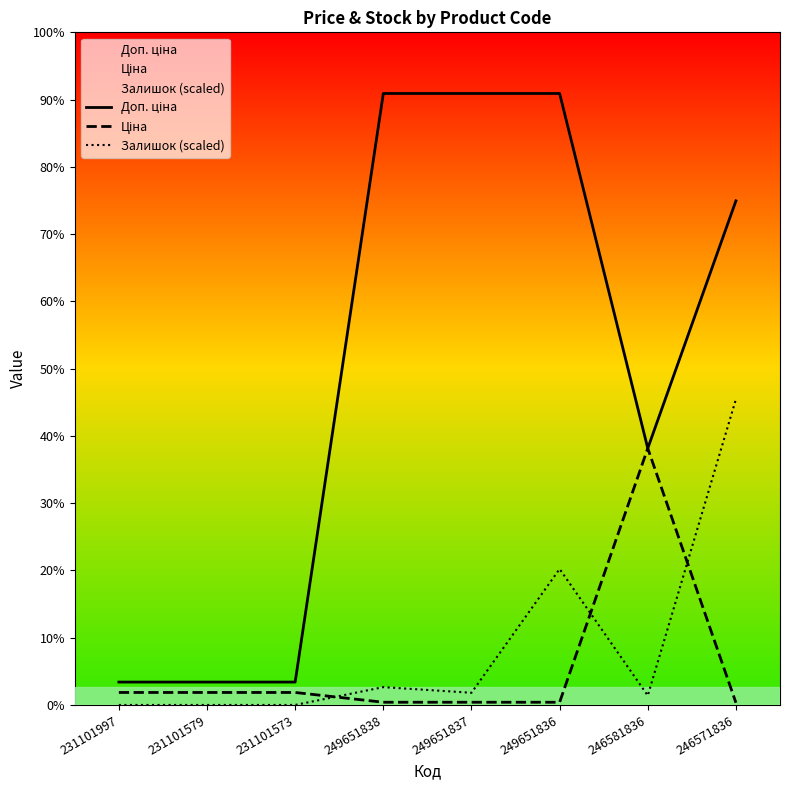

Does the chart display data point markers on the line(s)?

No